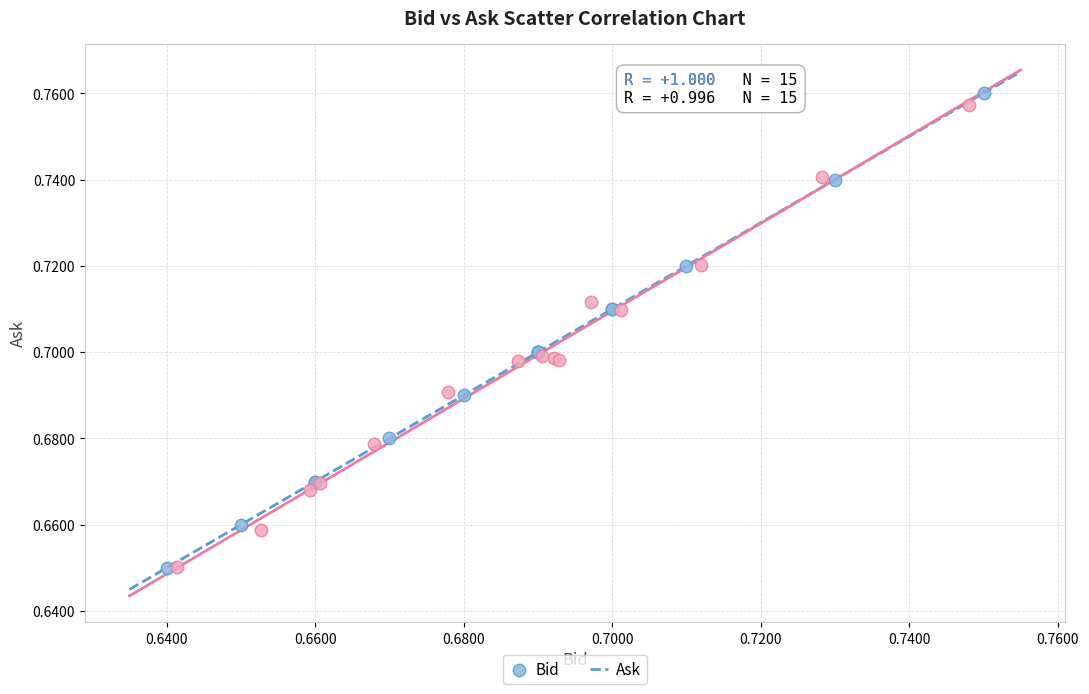

Which series has the largest Y range (max minus min)?

Bid